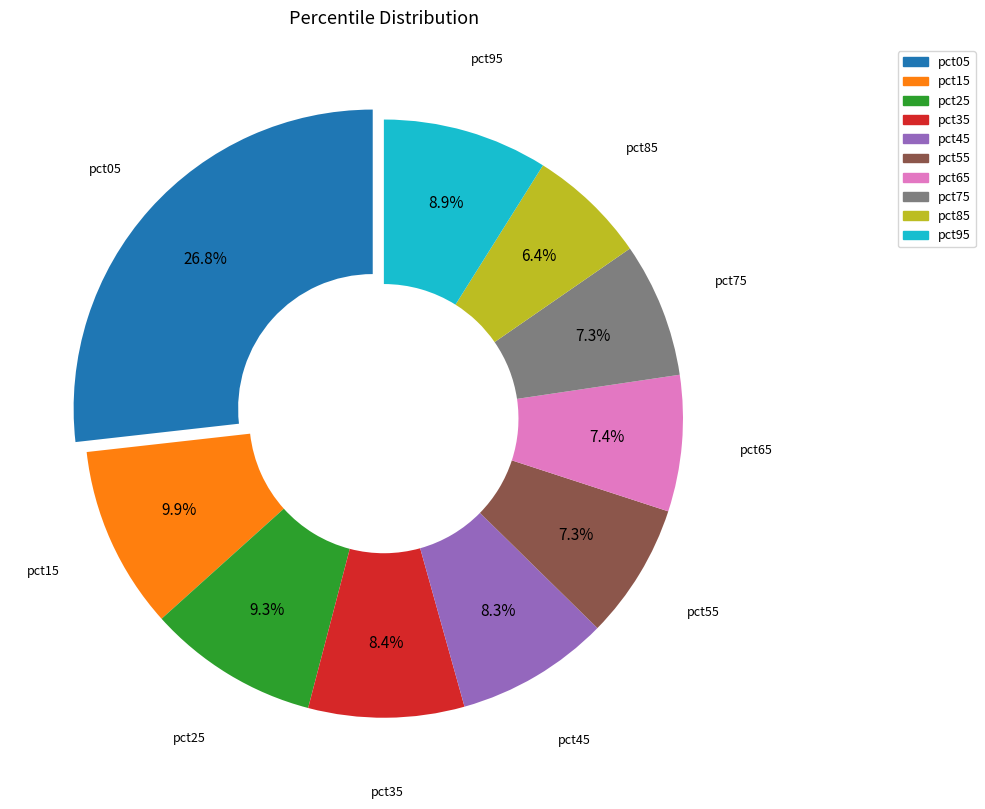

How many segments does this pie chart have?

10